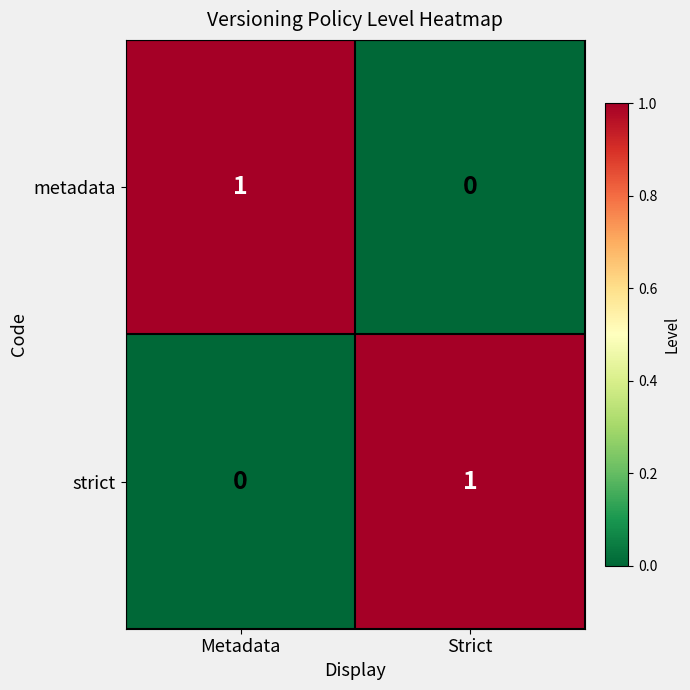

How many data points in metadata are less than 1?

1